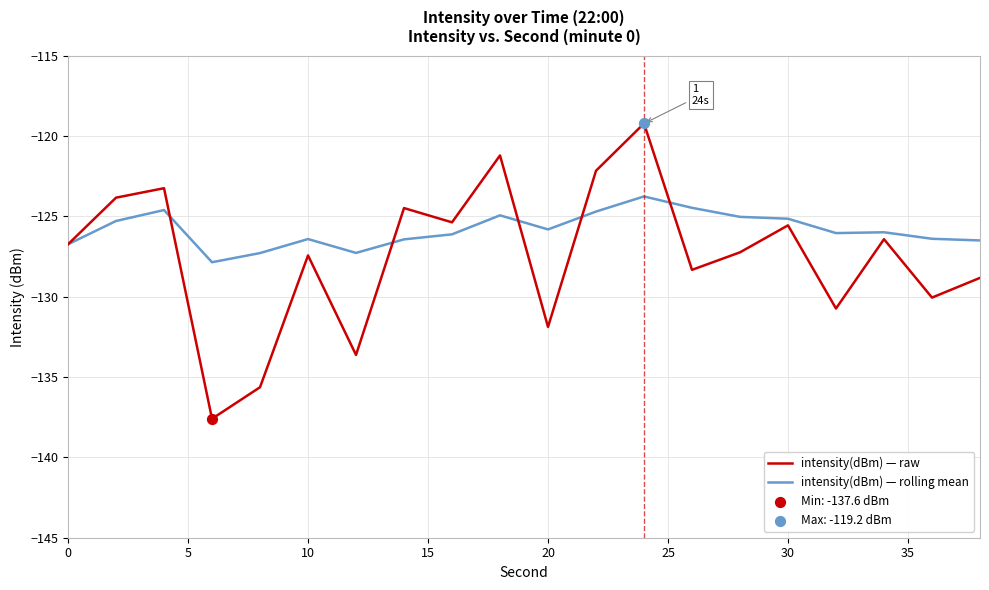

What is the smallest value displayed?

-137.6